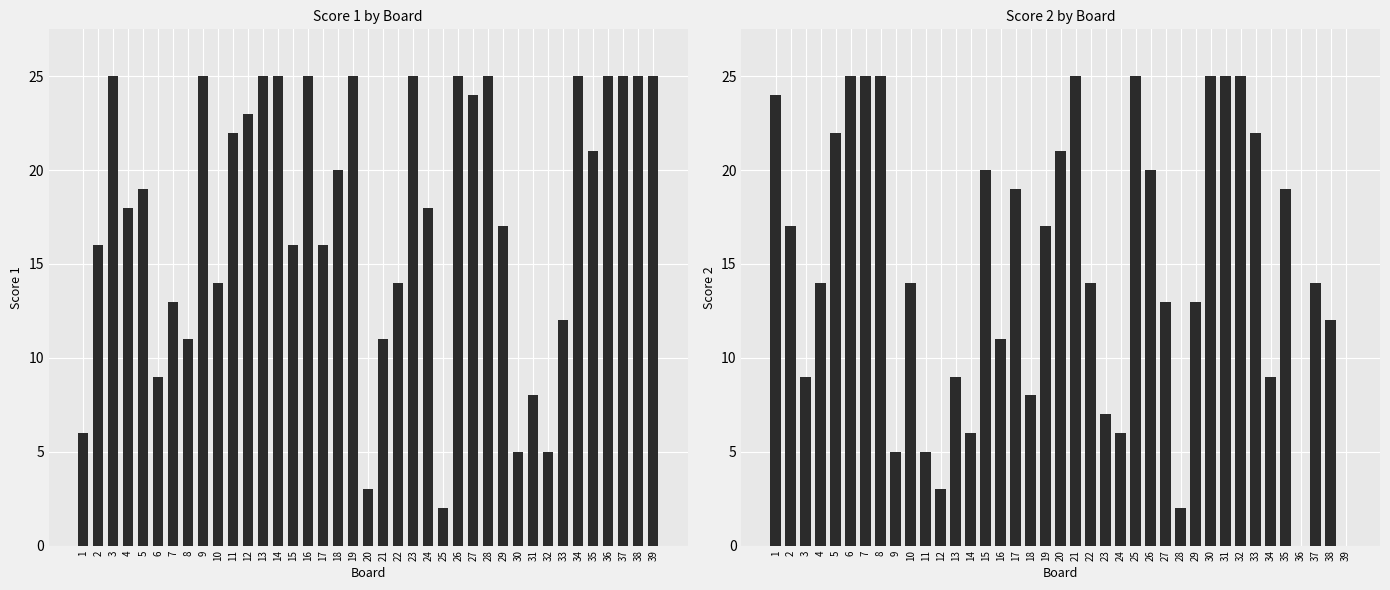

What is the average value of the Score 1 series?

18